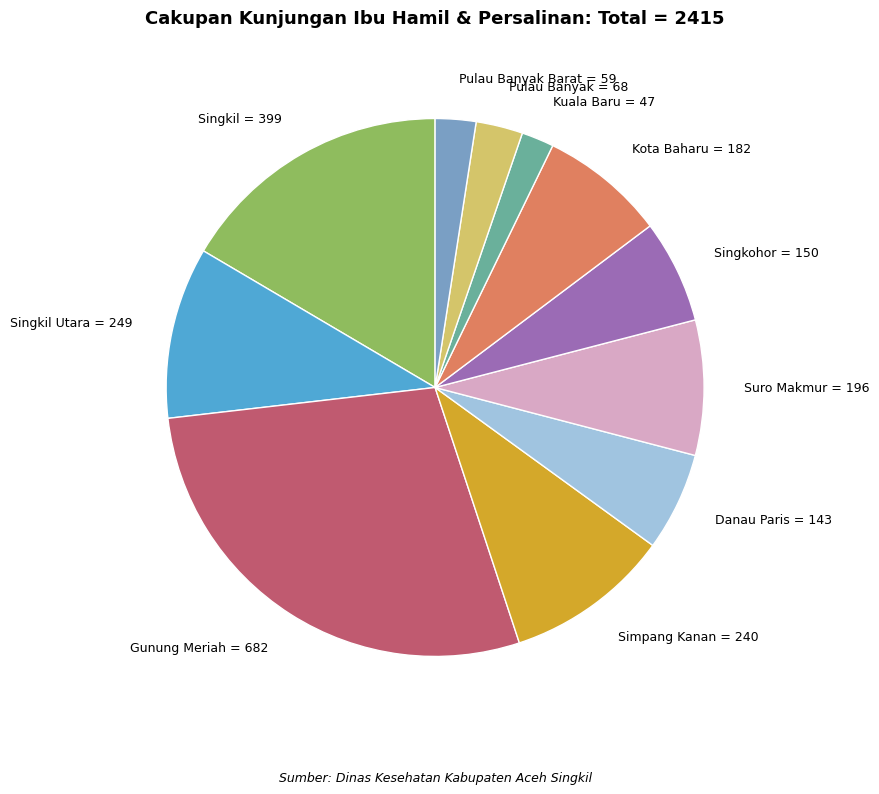

True or false: Pulau Banyak accounts for 9% of the total.

False